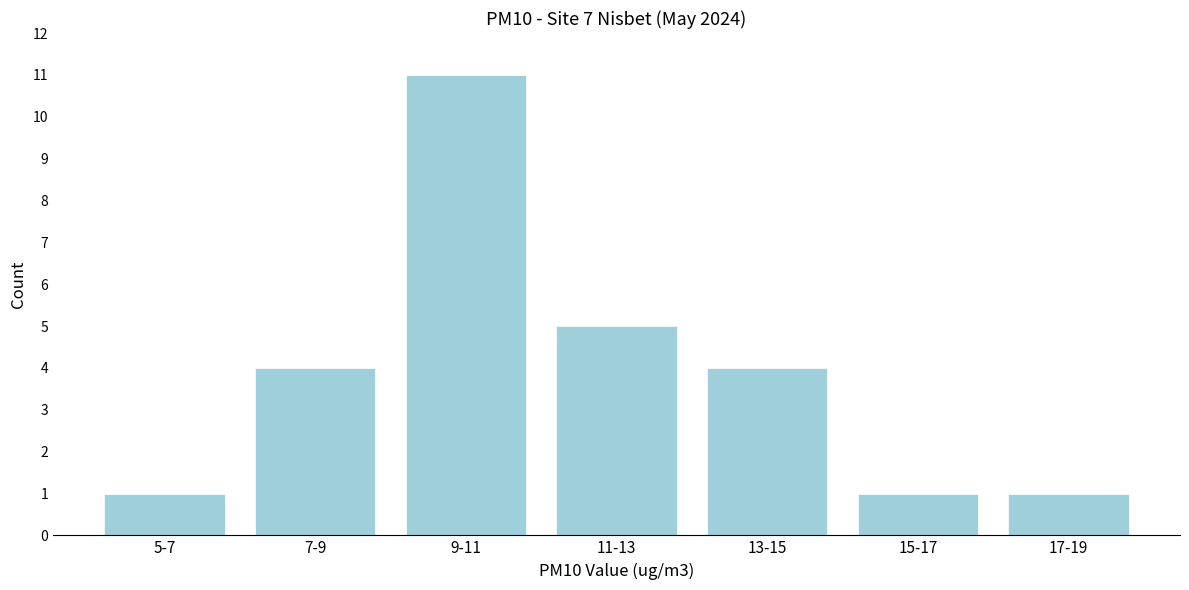

Reading left to right, extract all data points from this chart.

5-7=1	7-9=4	9-11=11	11-13=5	13-15=4	15-17=1	17-19=1